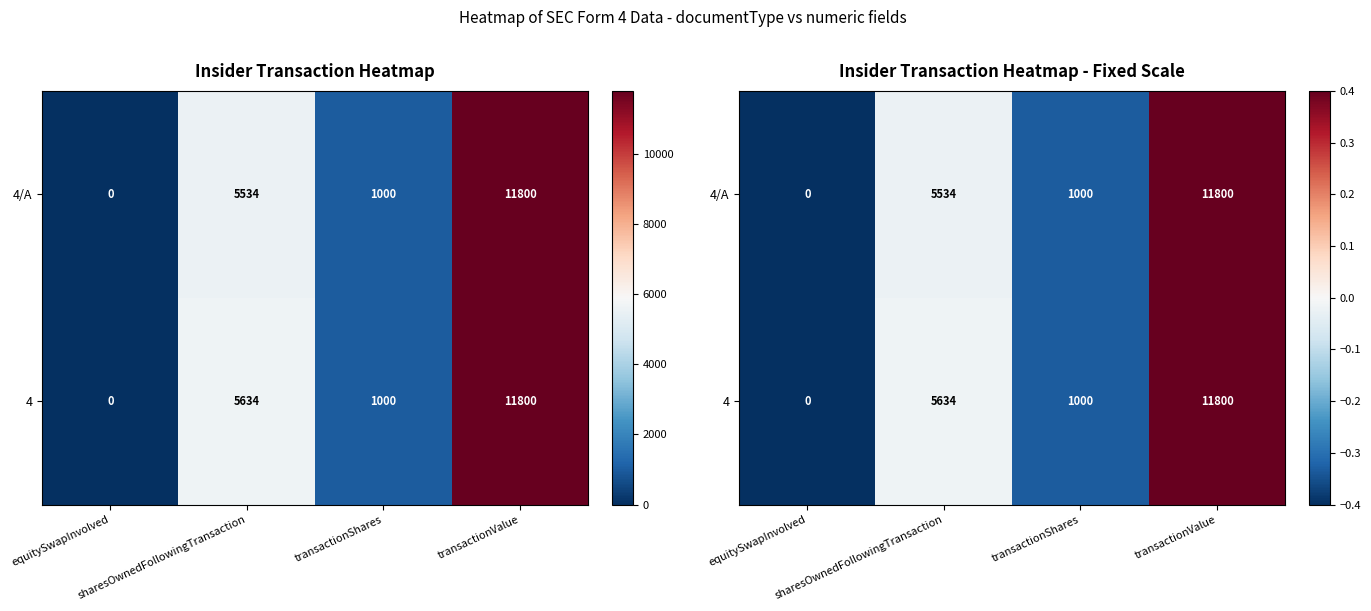

At which category is the sum across all series the highest?

transactionValue